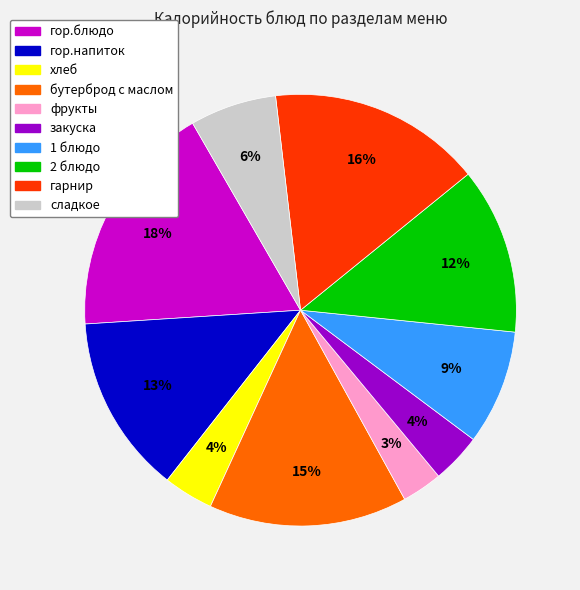

What is the ratio of the value at 2 блюдо to the value at гарнир?

0.8